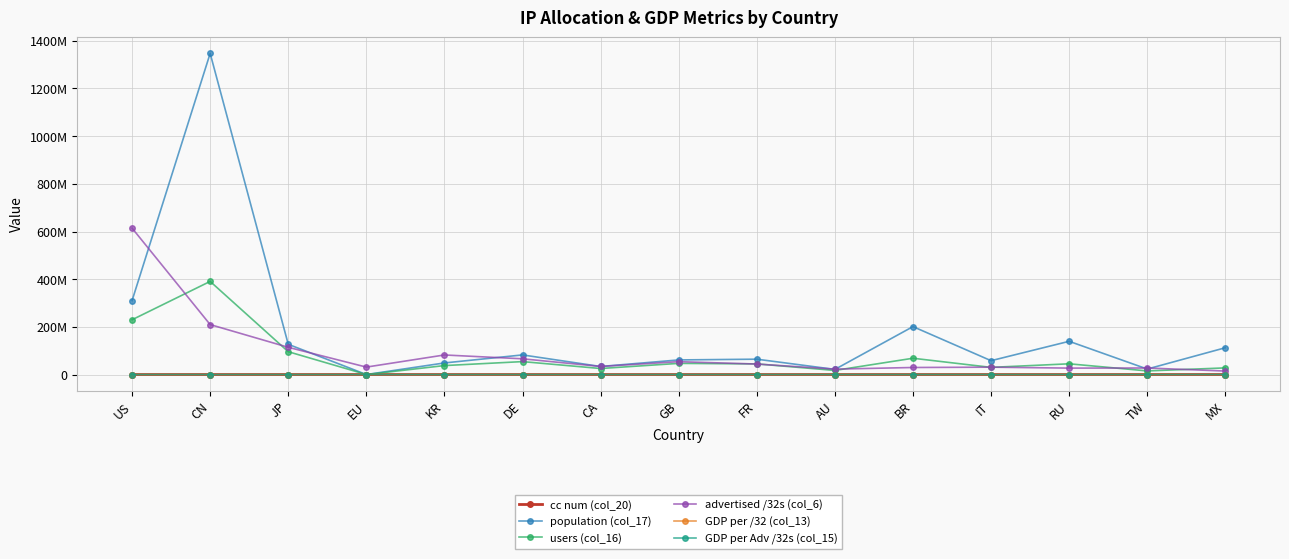

At which label does advertised /32s (col_6) reach its minimum?

MX